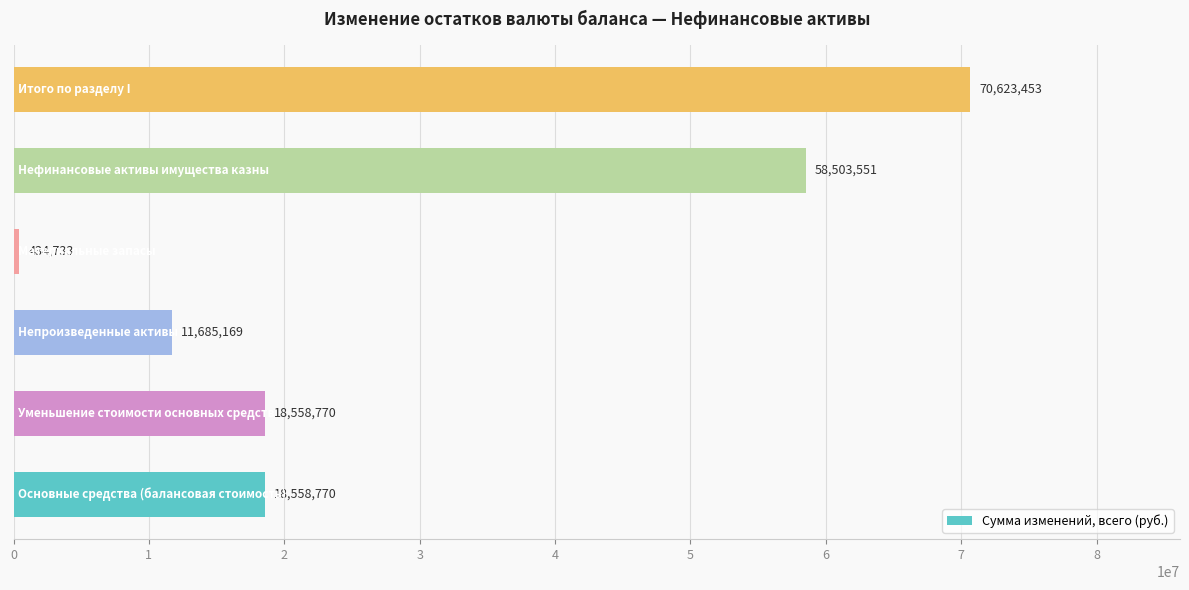

What is the greatest value displayed?

70623452.9